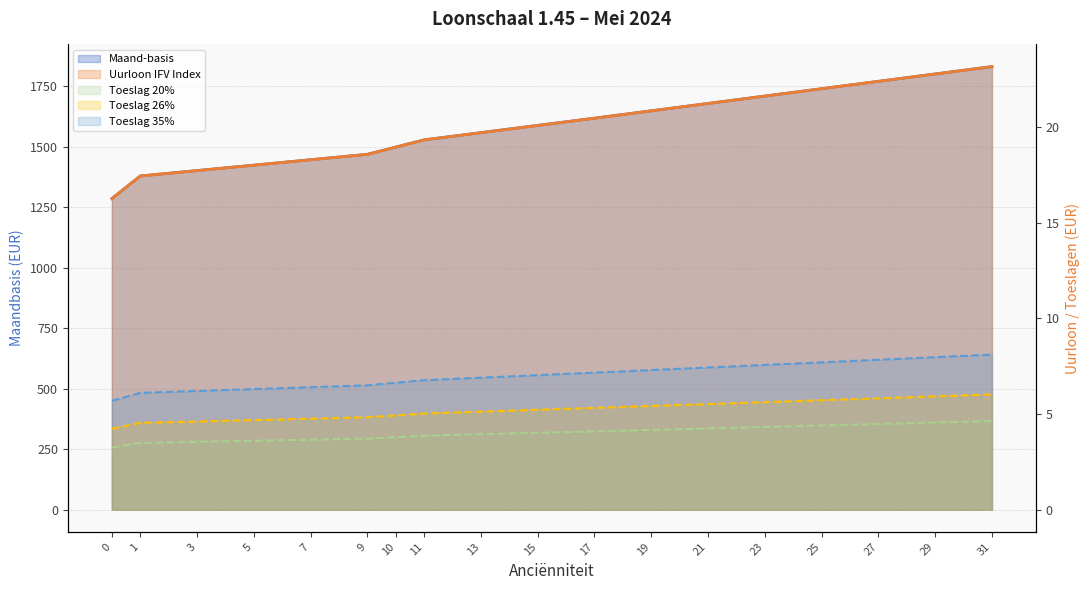

Which has a higher value, 29 or 3?

29